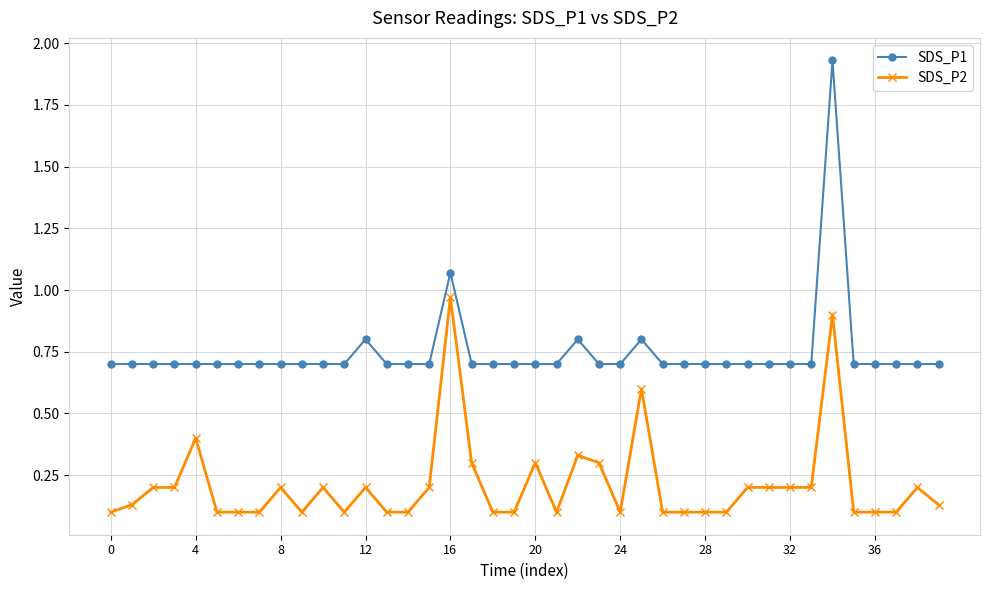

In SDS_P1, how many points are higher than both neighbors (excluding endpoints)?

5